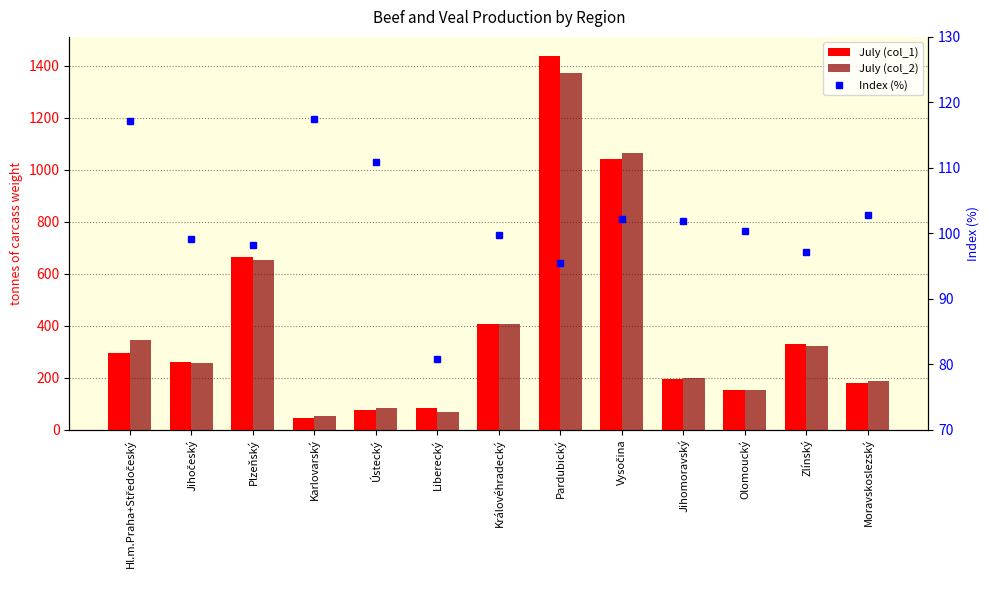

Between Karlovarský and Pardubický, which series saw the biggest shift?

July (col_1)